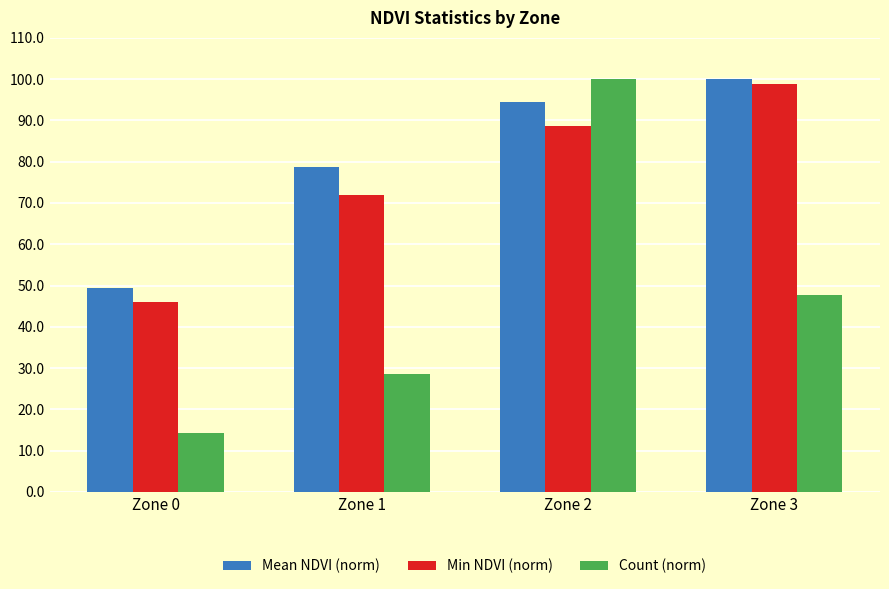

What is the spread (max minus min) of values at Zone 2?

11.3